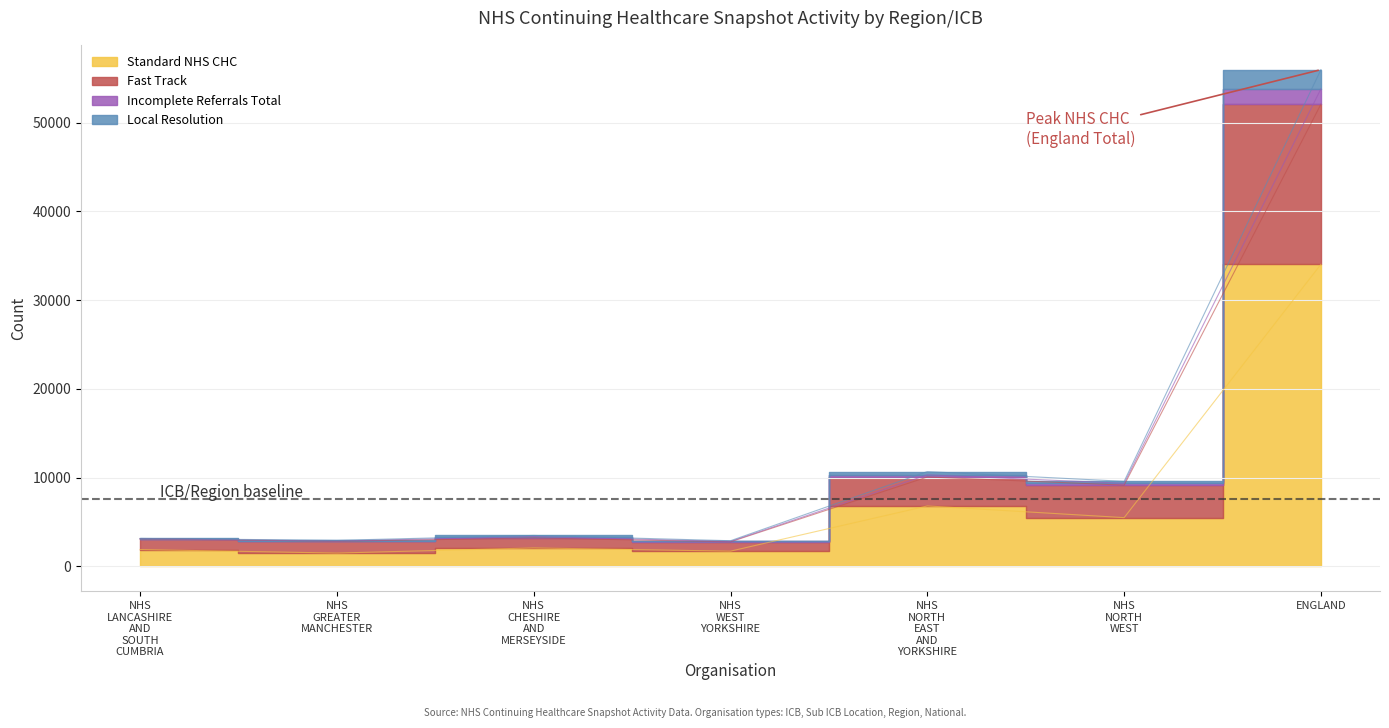

True or false: Total NHS CHC has a value of 2866 at NHS GREATER MANCHESTER.

True